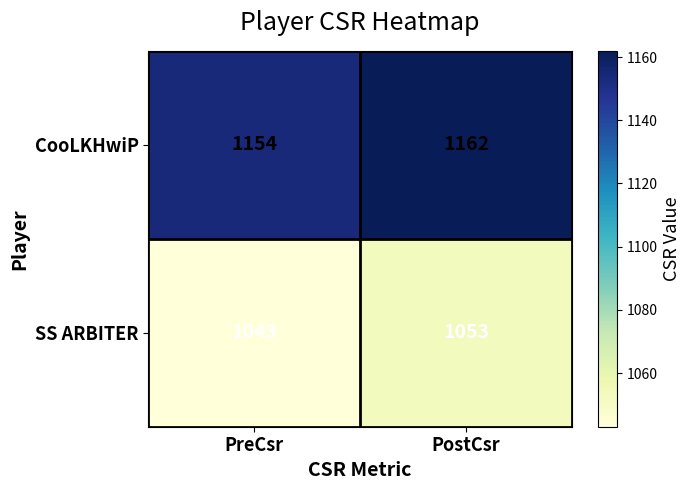

Between PreCsr and PostCsr, which series saw the biggest shift?

SS ARBITER